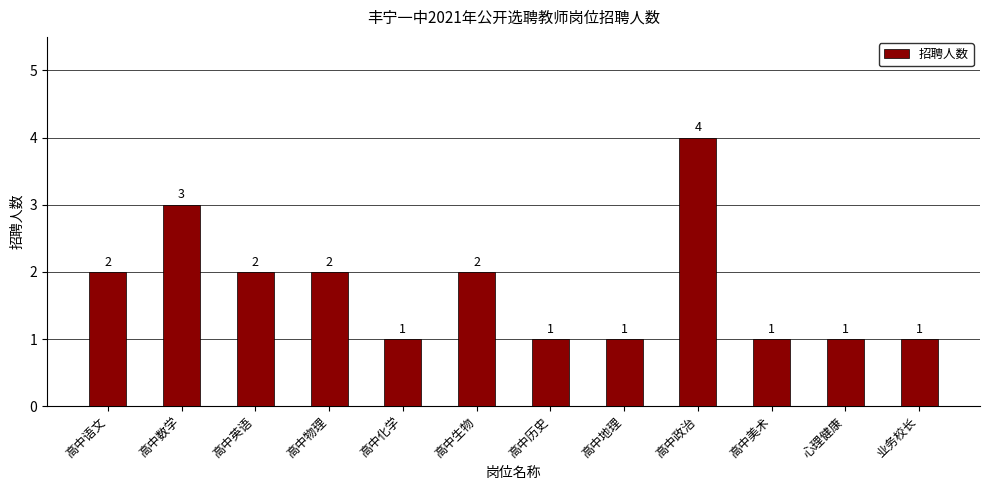

Reading left to right, transcribe all the data shown in this chart.

2	3	2	2	1	2	1	1	4	1	1	1